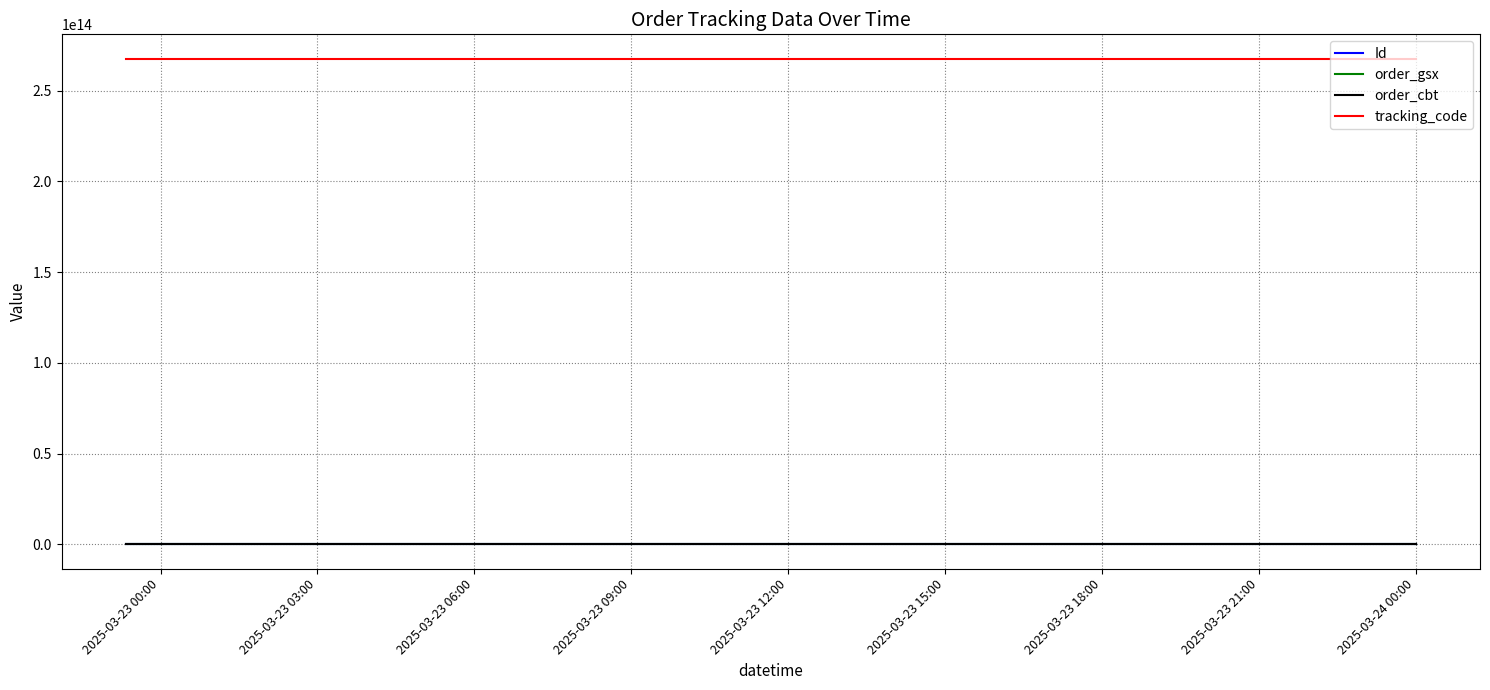

Count the Id values in the range 69859881 to 69859883.

3